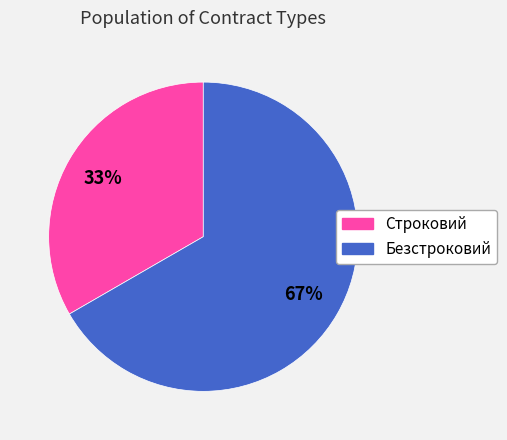

Which slice is the smallest?

Строковий